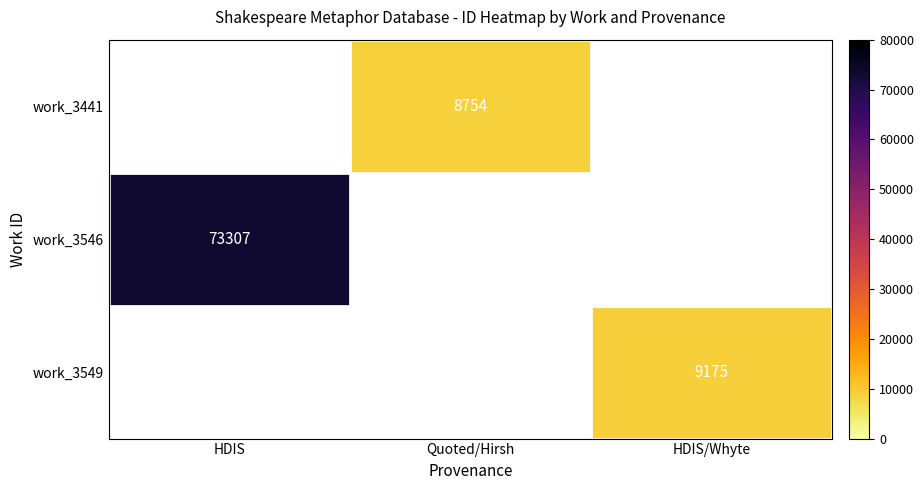

Is the value of work_3546 at HDIS greater than the value of work_3549 at HDIS/Whyte?

Yes